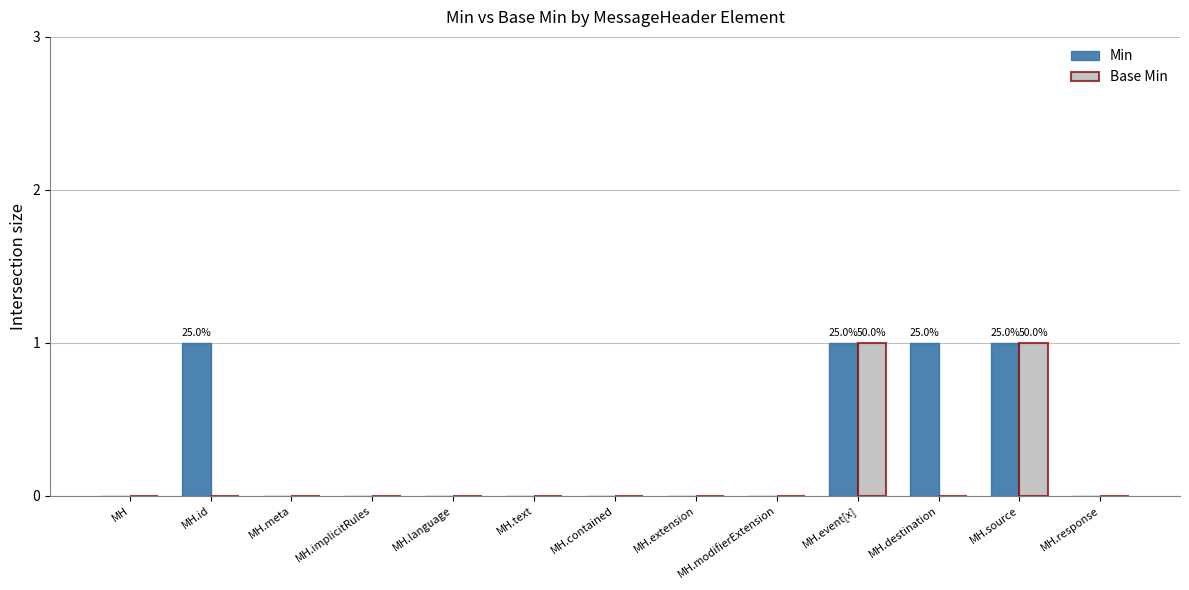

Is it true that Min equals 0 at MH.contained?

True